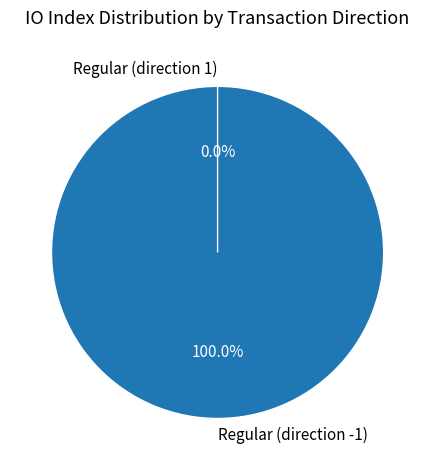

To the nearest percent, what is the combined percentage of Regular (direction -1) and Regular (direction 1)?

100%